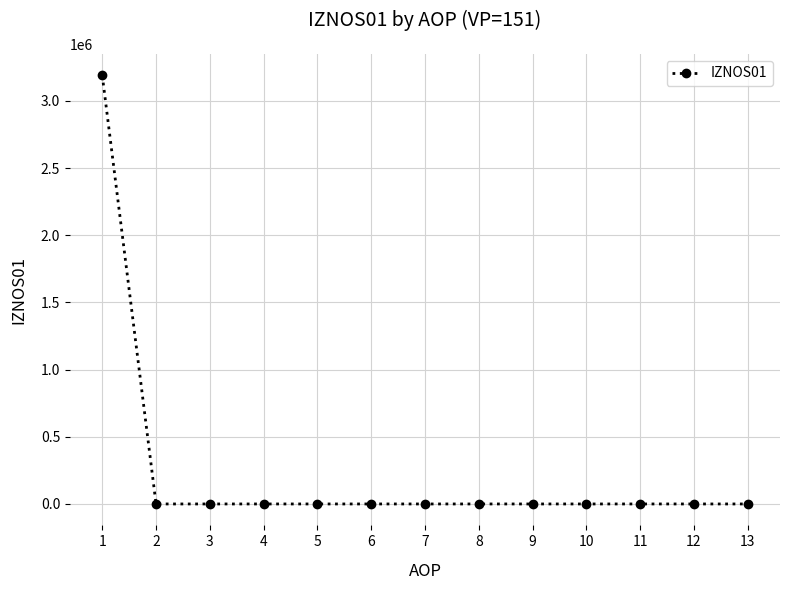

How many distinct data groups are displayed?

1